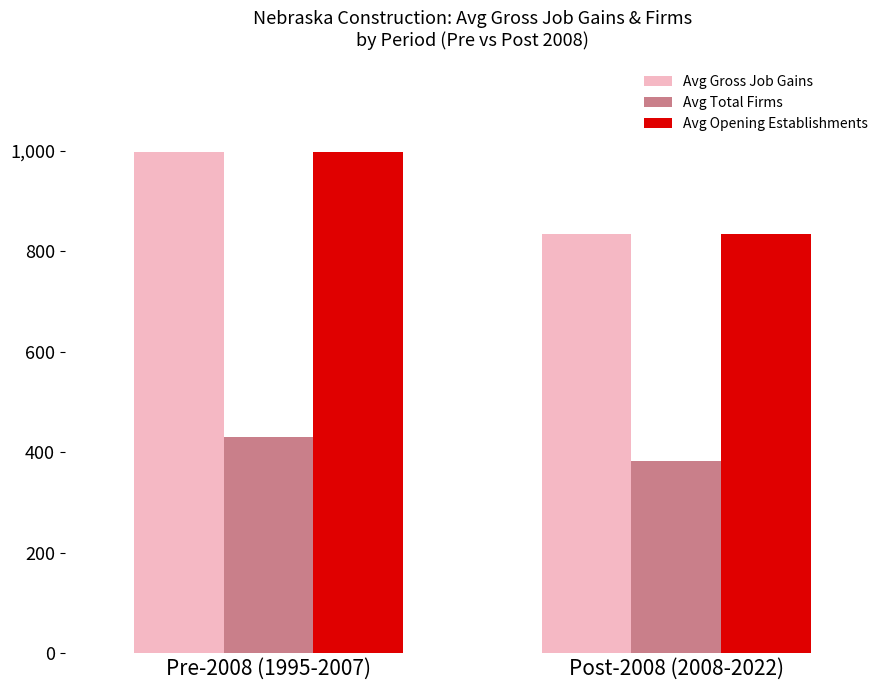

How many data points does each series have?

2